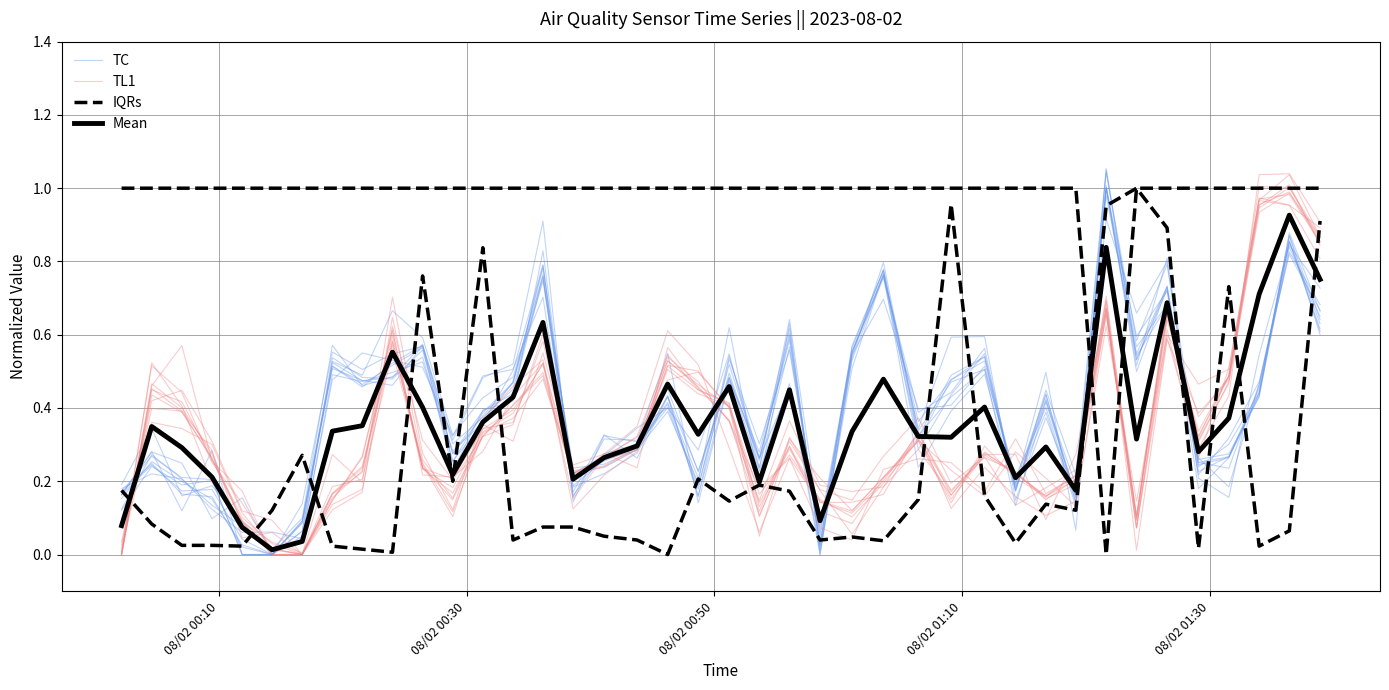

What is the difference between the maximum and second lowest values in the TC series?

1.0